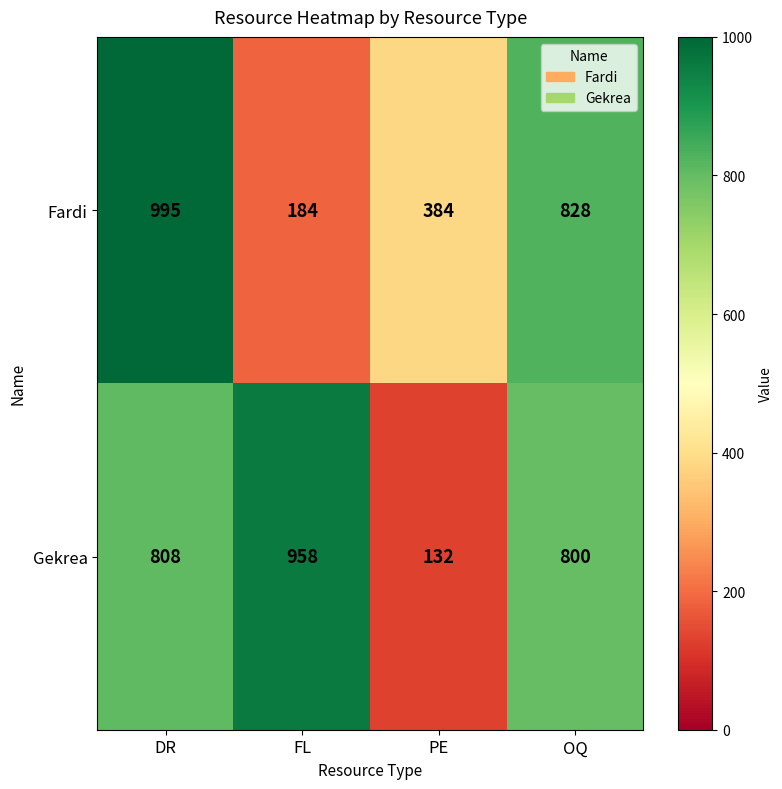

What value does the Gekrea series have at OQ, to the nearest 100?

800